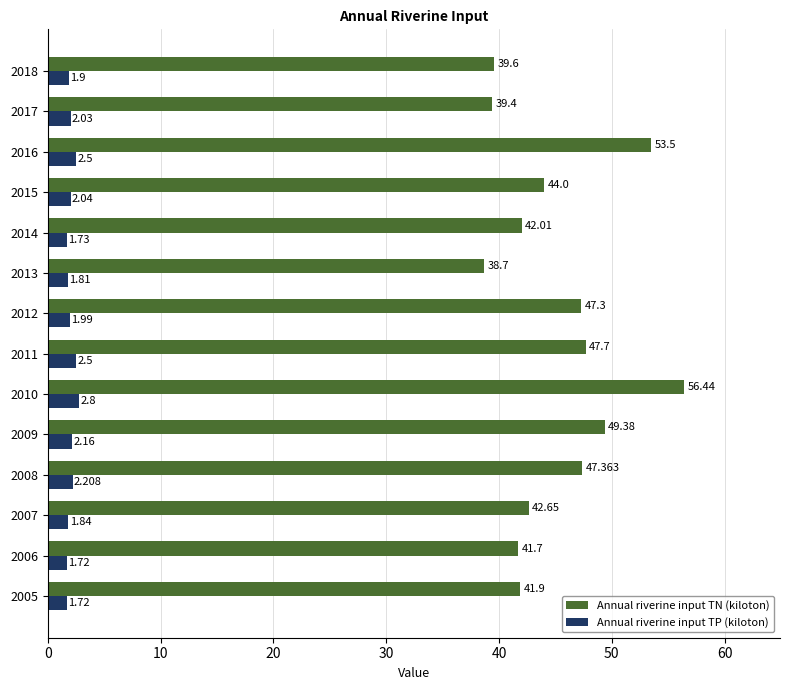

Which series has the largest range (max minus min)?

Annual riverine input TN (kiloton)